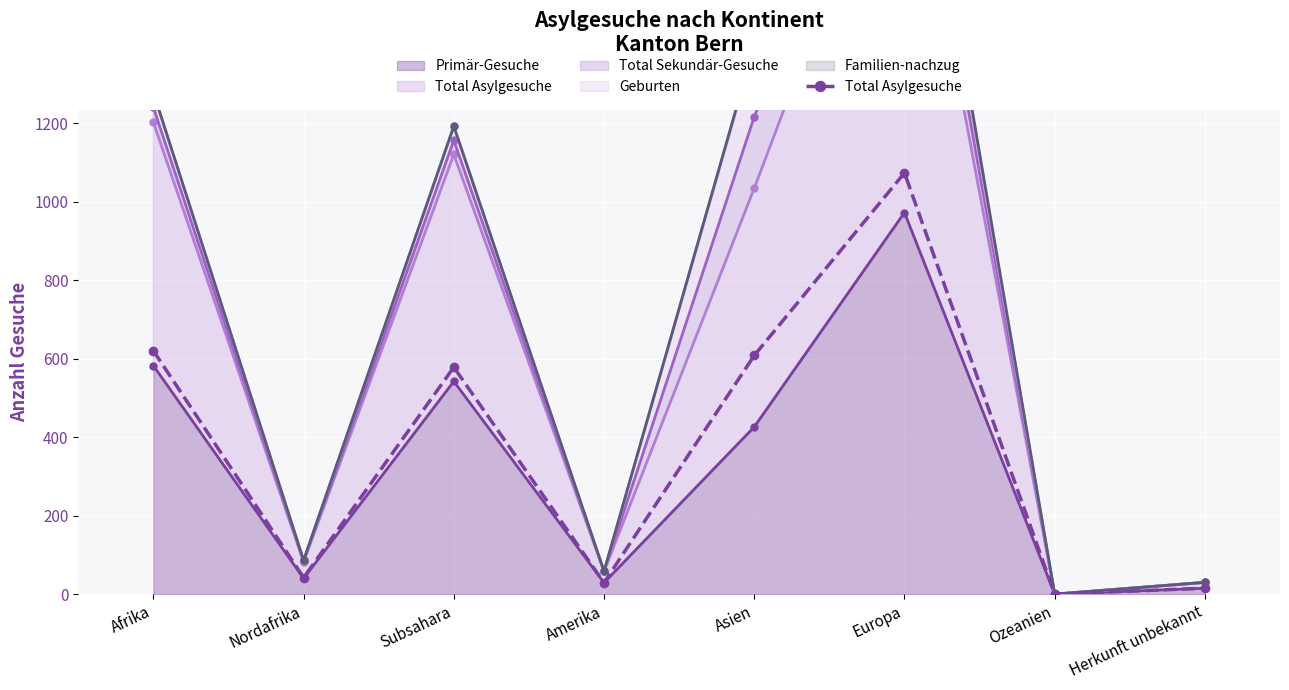

Which label corresponds to the smallest value in the chart?

Ozeanien